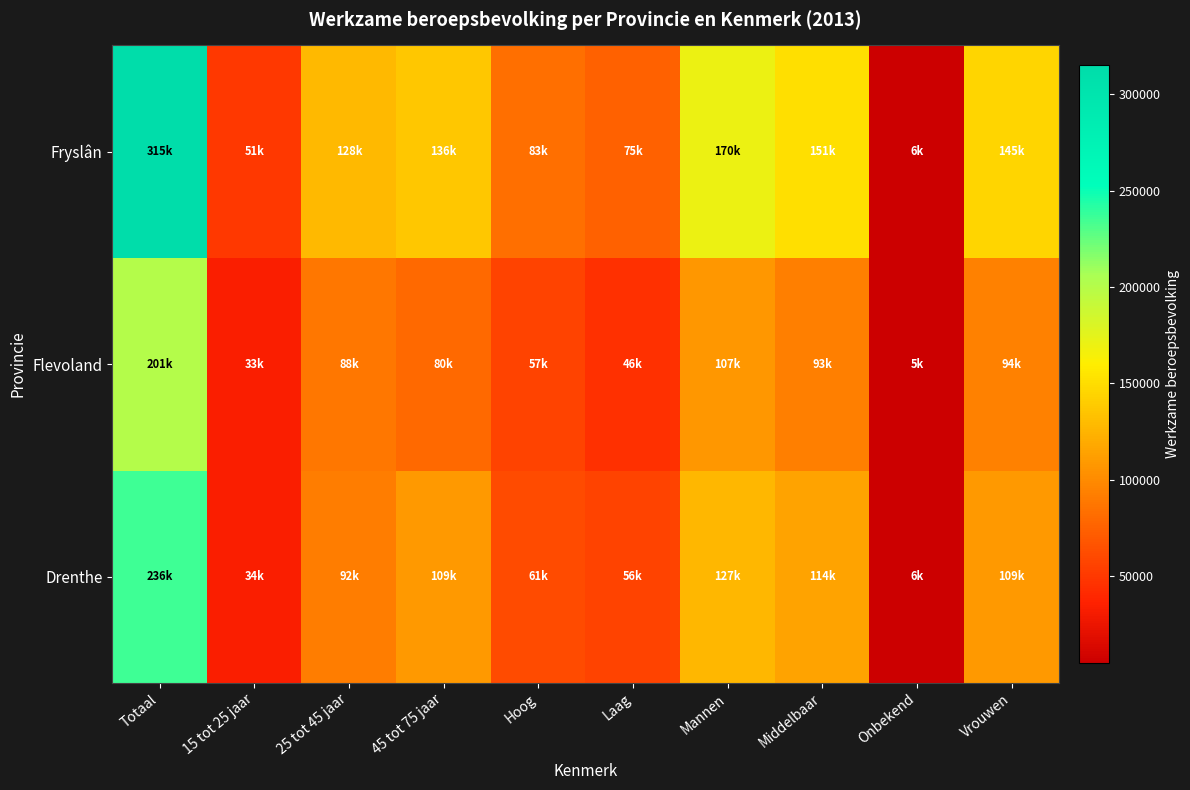

List the series in order of their overall mean, lowest first.

Flevoland, Drenthe, Fryslân